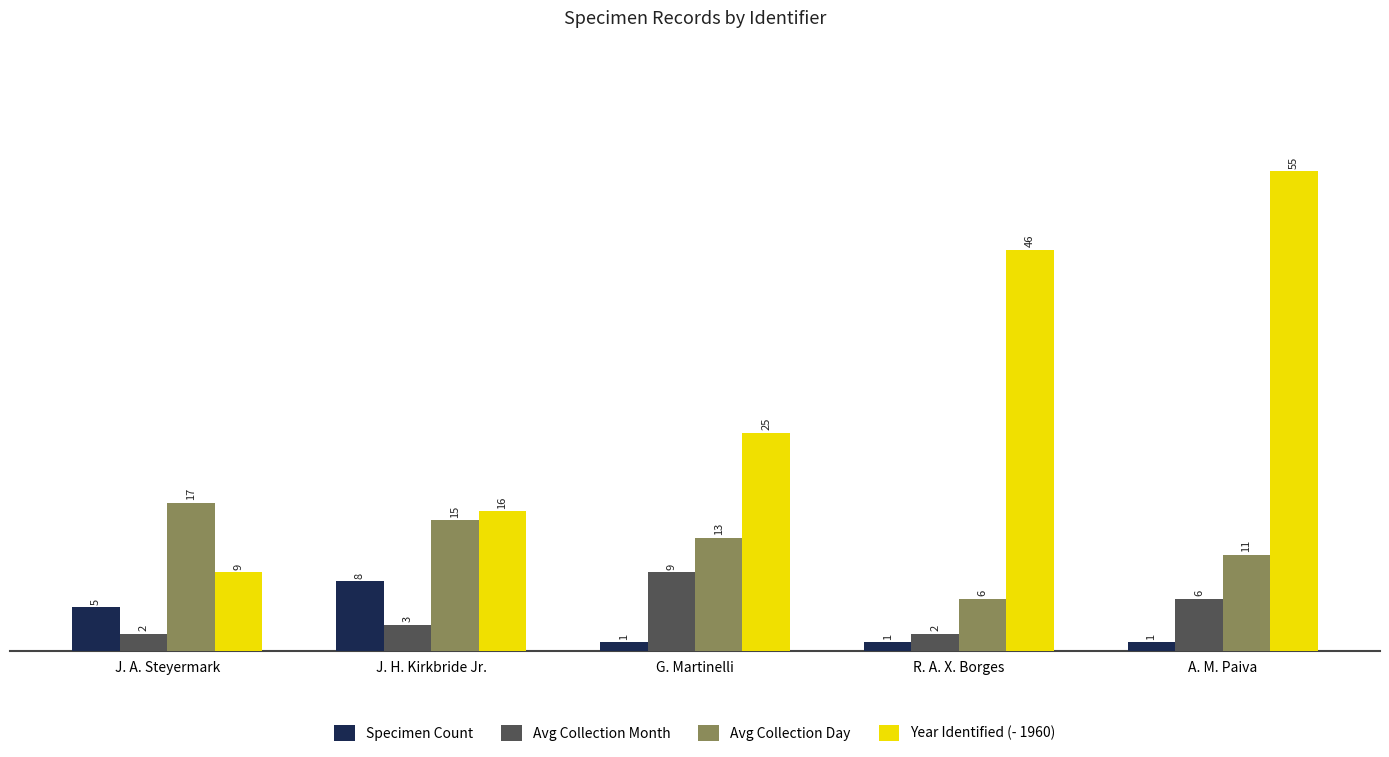

Is it true that Specimen Count equals 1 at A. M. Paiva?

True